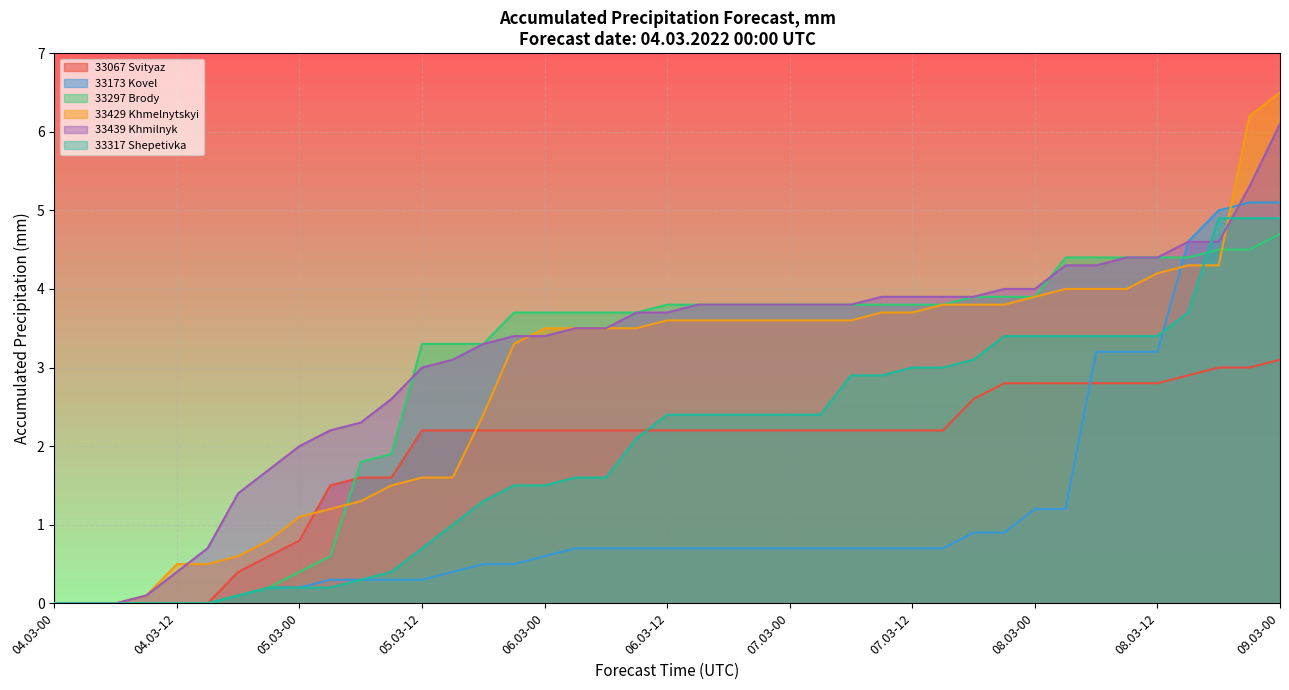

What are all the series names shown in the legend?

33067 Svityaz, 33173 Kovel, 33297 Brody, 33429 Khmelnytskyi, 33439 Khmilnyk, 33317 Shepetivka